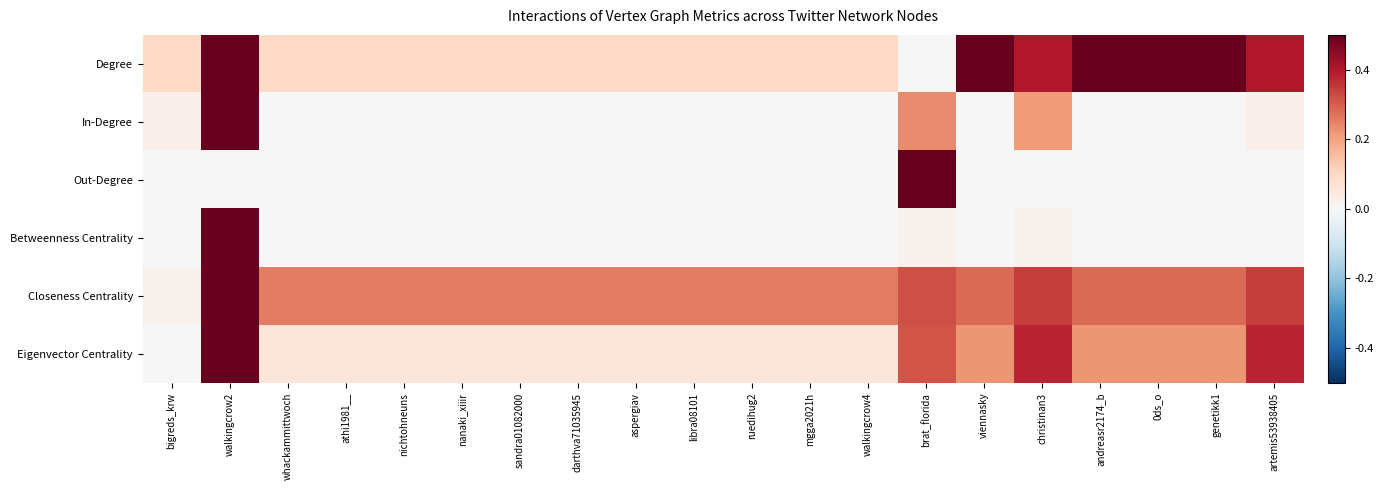

Reading right to left, list all the values displayed in this chart.

Degree: artemis53938405=0.4	genetikk1=0.5	0ds_o=0.5	andreasr2174_b=0.5	christinan3=0.4	viennasky=0.5	brat_florida=0.0	walkingcrow4=0.1	mgga2021h=0.1	ruedihug2=0.1	libra08101=0.1	aspergiav=0.1	darthva71035945=0.1	sandra01082000=0.1	nanaki_xiiir=0.1	nichtohneuns=0.1	athi1981__=0.1	whackammittwoch=0.1	walkingcrow2=0.5	bigreds_krw=0.1
In-Degree: artemis53938405=0.0	genetikk1=0.0	0ds_o=0.0	andreasr2174_b=0.0	christinan3=0.2	viennasky=0.0	brat_florida=0.2	walkingcrow4=0.0	mgga2021h=0.0	ruedihug2=0.0	libra08101=0.0	aspergiav=0.0	darthva71035945=0.0	sandra01082000=0.0	nanaki_xiiir=0.0	nichtohneuns=0.0	athi1981__=0.0	whackammittwoch=0.0	walkingcrow2=0.5	bigreds_krw=0.0
Out-Degree: artemis53938405=0.0	genetikk1=0.0	0ds_o=0.0	andreasr2174_b=0.0	christinan3=0.0	viennasky=0.0	brat_florida=0.5	walkingcrow4=0.0	mgga2021h=0.0	ruedihug2=0.0	libra08101=0.0	aspergiav=0.0	darthva71035945=0.0	sandra01082000=0.0	nanaki_xiiir=0.0	nichtohneuns=0.0	athi1981__=0.0	whackammittwoch=0.0	walkingcrow2=0.0	bigreds_krw=0.0
Betweenness Centrality: artemis53938405=0.0	genetikk1=0.0	0ds_o=0.0	andreasr2174_b=0.0	christinan3=0.0	viennasky=0.0	brat_florida=0.0	walkingcrow4=0.0	mgga2021h=0.0	ruedihug2=0.0	libra08101=0.0	aspergiav=0.0	darthva71035945=0.0	sandra01082000=0.0	nanaki_xiiir=0.0	nichtohneuns=0.0	athi1981__=0.0	whackammittwoch=0.0	walkingcrow2=0.5	bigreds_krw=0.0
Closeness Centrality: artemis53938405=0.3	genetikk1=0.3	0ds_o=0.3	andreasr2174_b=0.3	christinan3=0.3	viennasky=0.3	brat_florida=0.3	walkingcrow4=0.3	mgga2021h=0.3	ruedihug2=0.3	libra08101=0.3	aspergiav=0.3	darthva71035945=0.3	sandra01082000=0.3	nanaki_xiiir=0.3	nichtohneuns=0.3	athi1981__=0.3	whackammittwoch=0.3	walkingcrow2=0.5	bigreds_krw=0.0
Eigenvector Centrality: artemis53938405=0.4	genetikk1=0.2	0ds_o=0.2	andreasr2174_b=0.2	christinan3=0.4	viennasky=0.2	brat_florida=0.3	walkingcrow4=0.1	mgga2021h=0.1	ruedihug2=0.1	libra08101=0.1	aspergiav=0.1	darthva71035945=0.1	sandra01082000=0.1	nanaki_xiiir=0.1	nichtohneuns=0.1	athi1981__=0.1	whackammittwoch=0.1	walkingcrow2=0.5	bigreds_krw=0.0